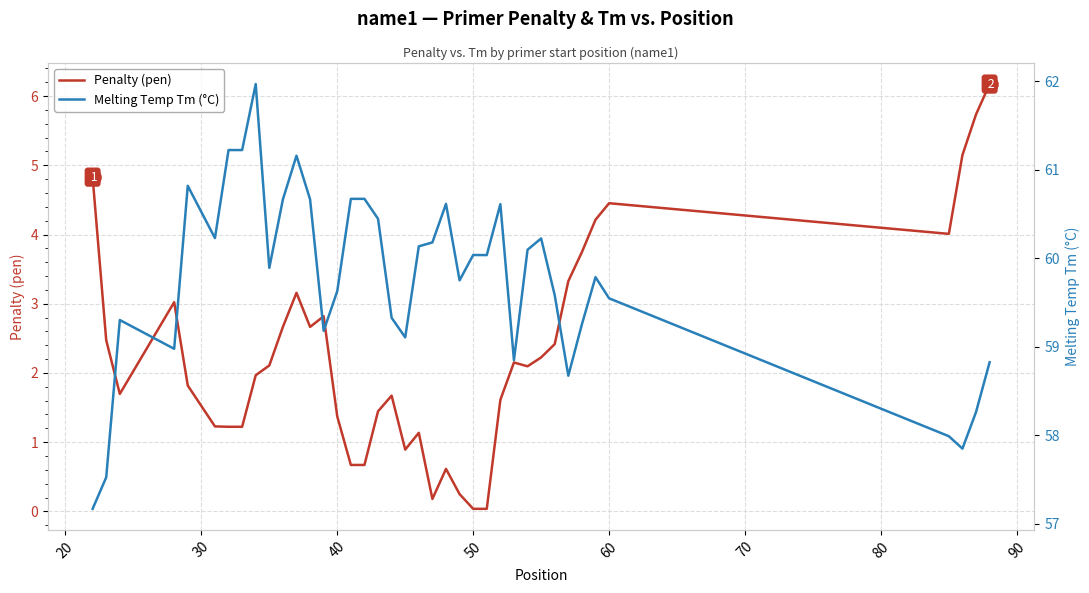

At how many categories does at least one series exceed 29?

40